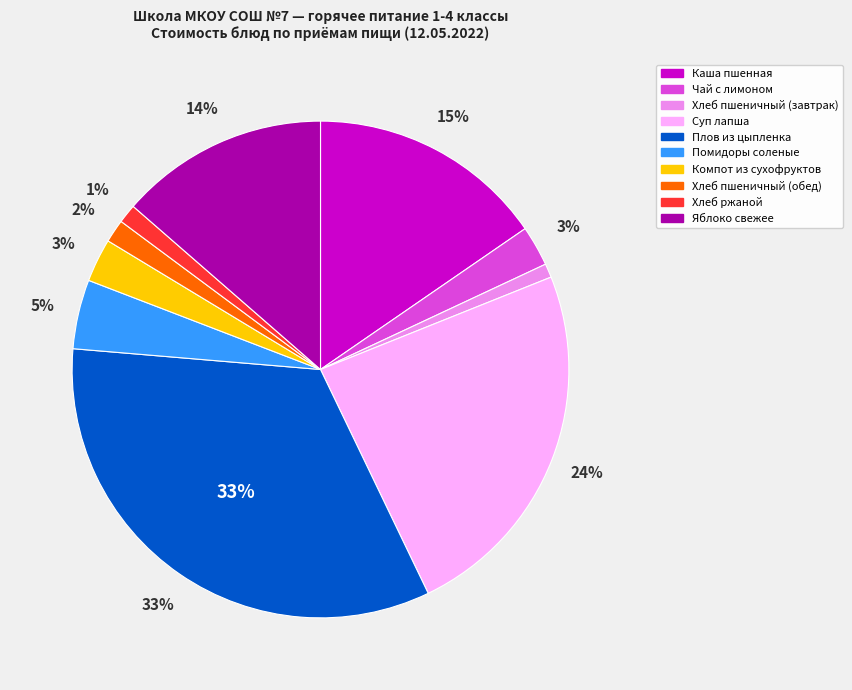

Is there any slice that represents more than half of the pie?

No